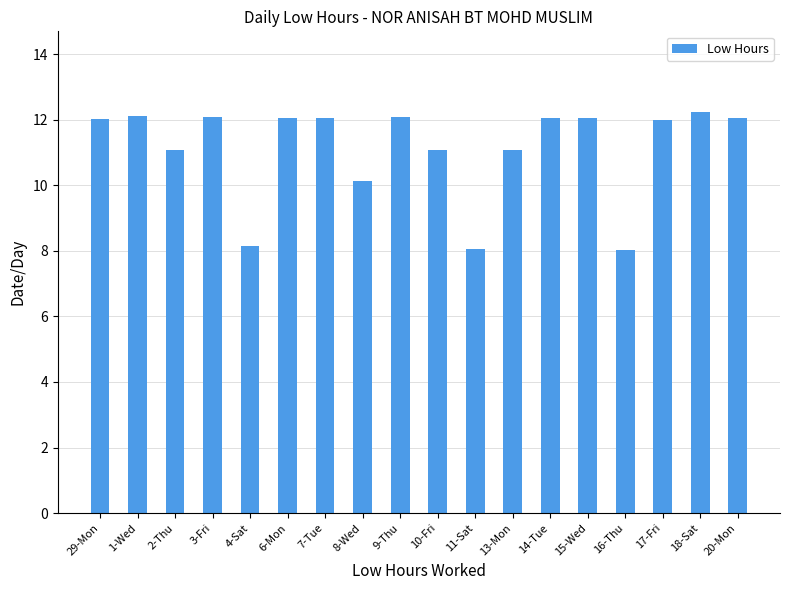

What position from the left is 9-Thu?

9